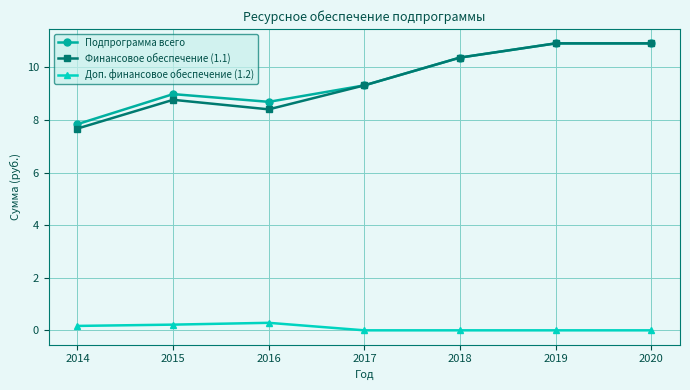

What is the maximum value shown in the chart?

10.9